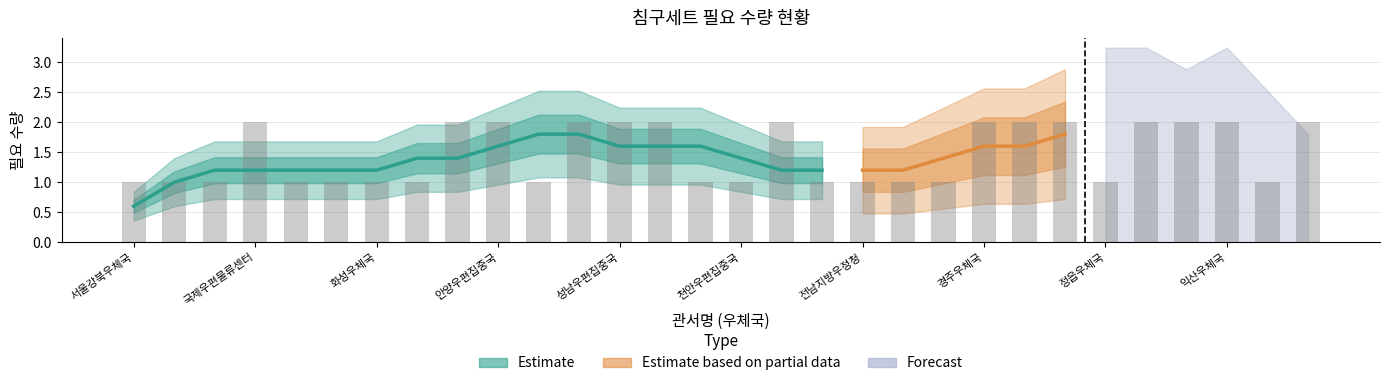

What are all the series names shown in the legend?

Estimate, Estimate based on partial data, Forecast